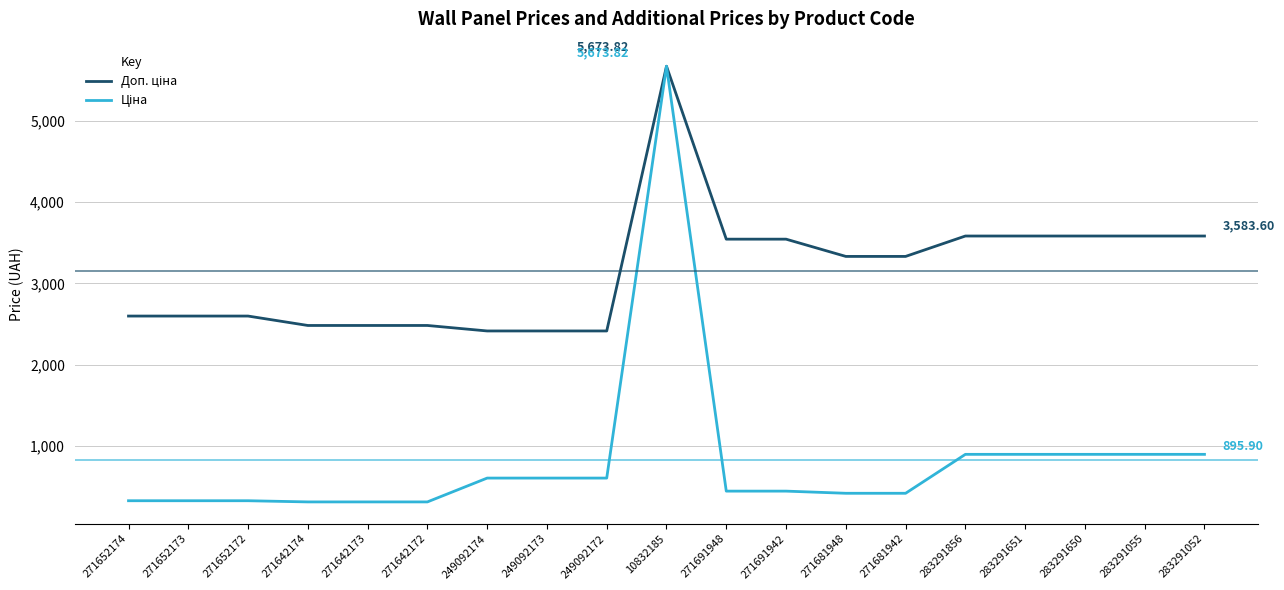

What is the difference between the highest and lowest values at 249092172?

1811.1